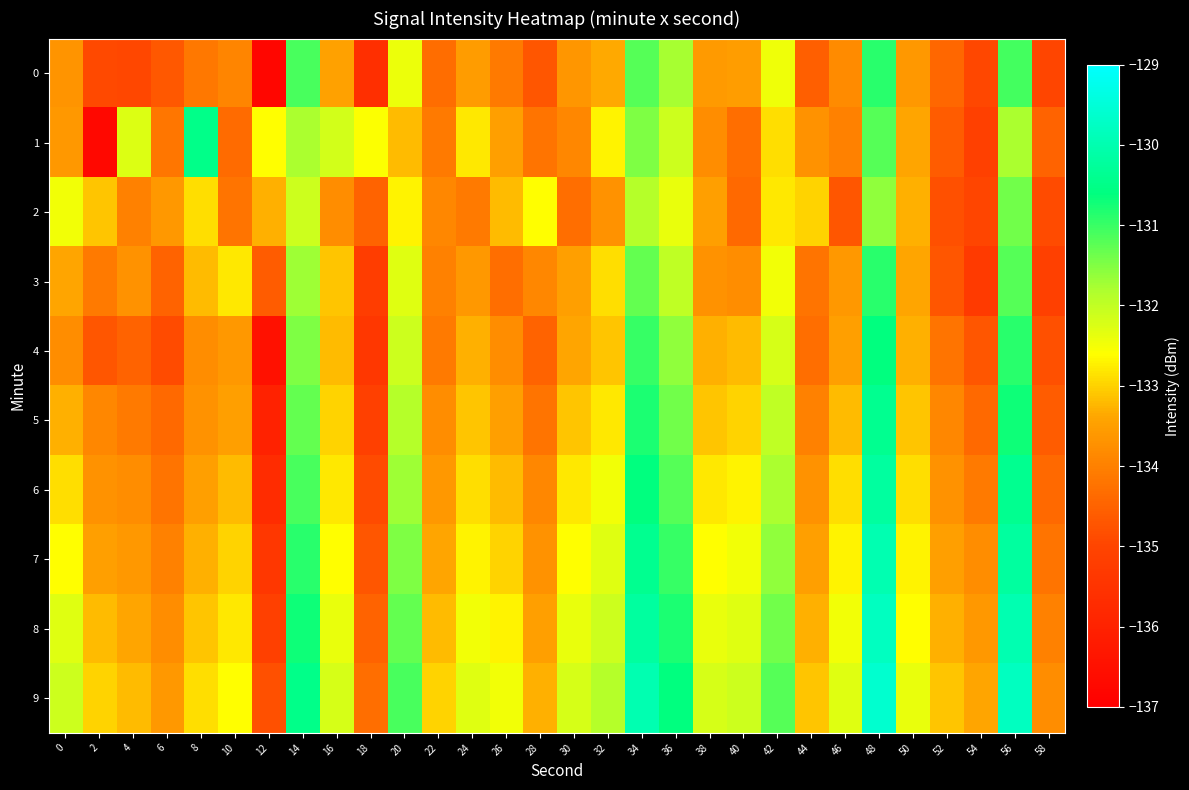

Which category has the highest value across all series?

48